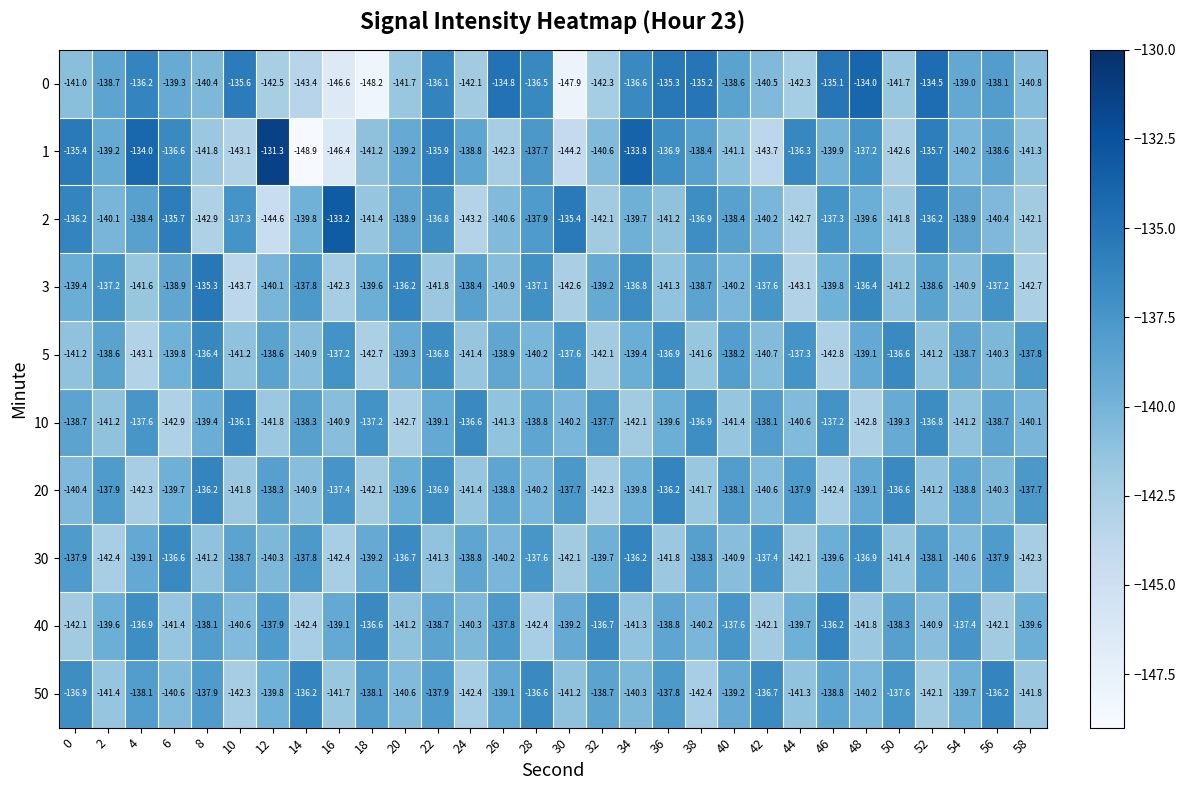

What is the sum of all 1 values?

-4182.3